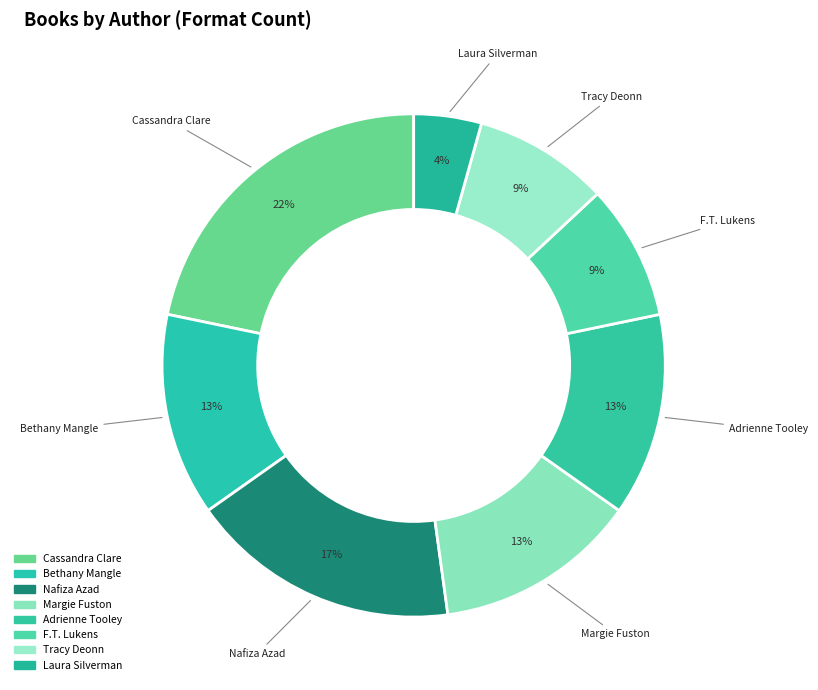

How many segments does this pie chart have?

8